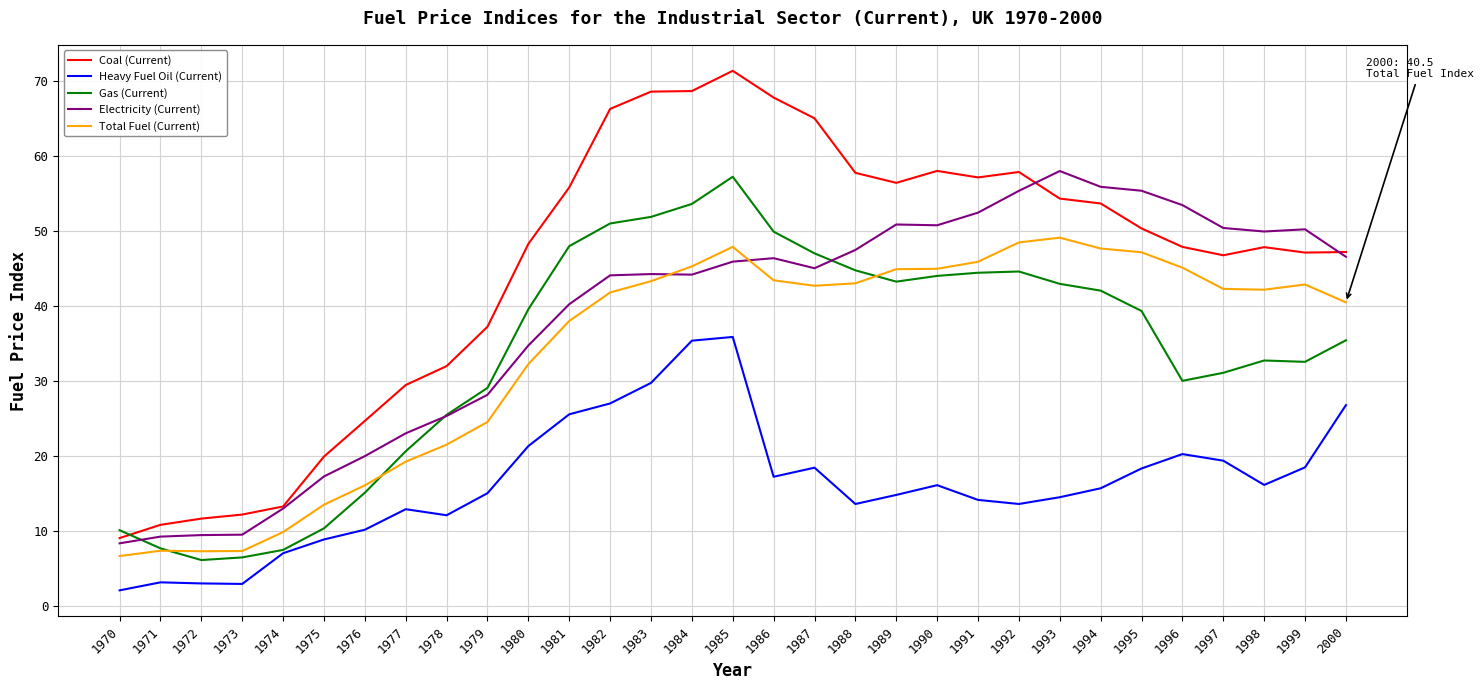

Between 1979 and 1983, which series saw the biggest shift?

Coal (Current)